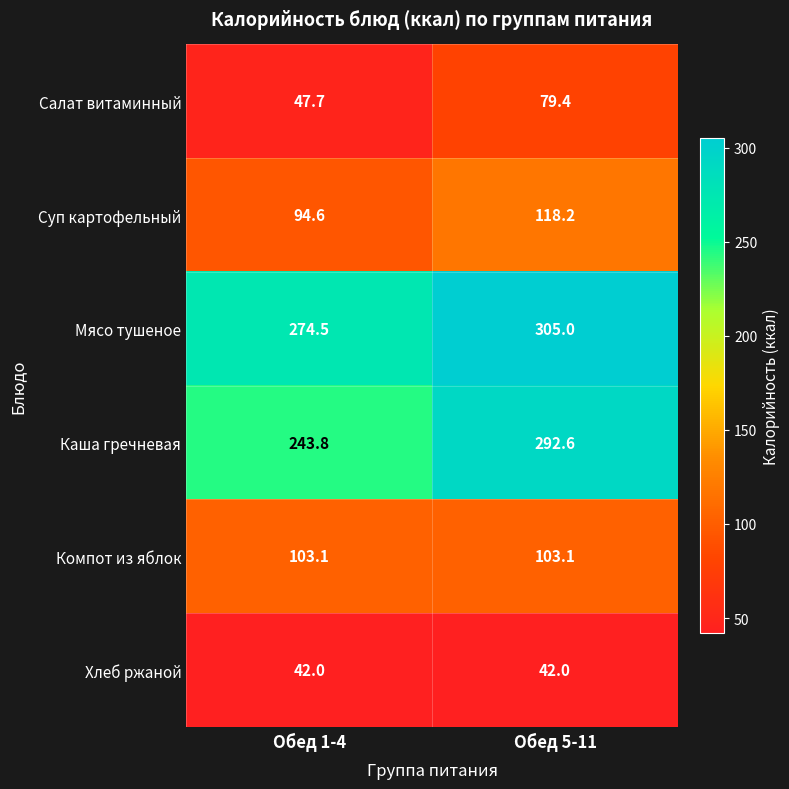

At Обед 5-11, list the series in order from smallest to largest.

Хлеб ржаной, Салат витаминный, Компот из яблок, Суп картофельный, Каша гречневая, Мясо тушеное